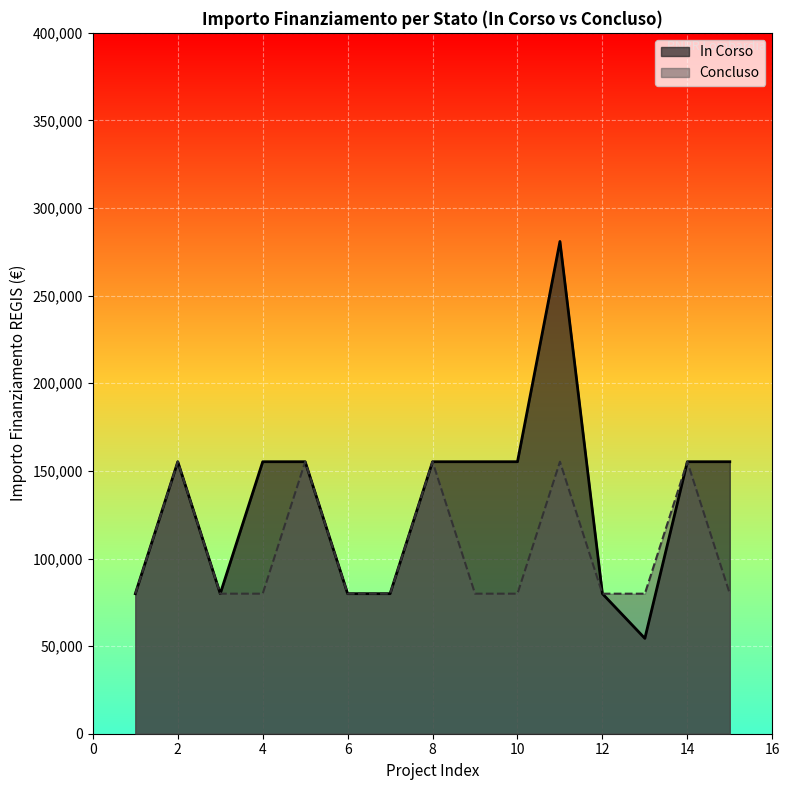

What is the total value across all series at 12?

159844